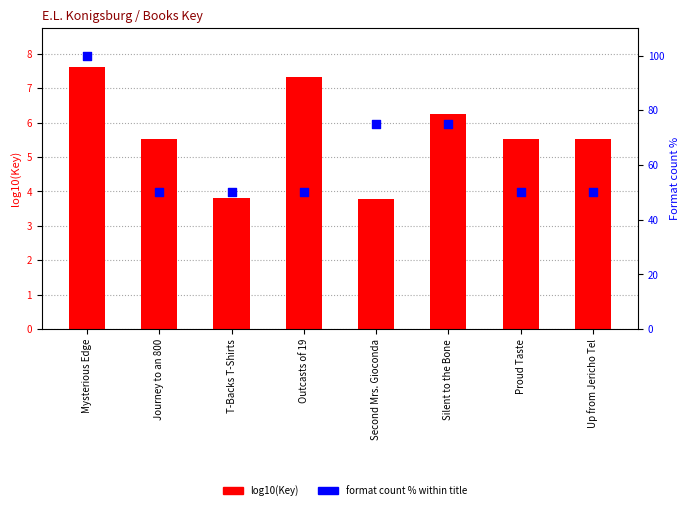

What is the total value across all series at Mysterious Edge?

107.6